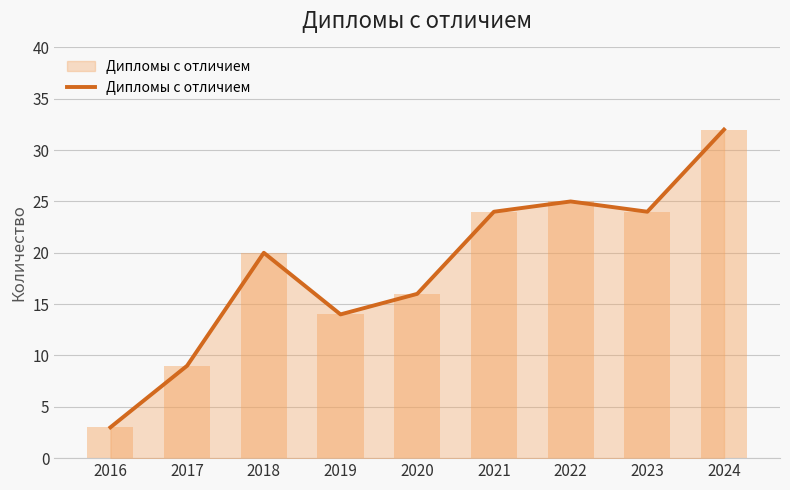

What is the value of the 1st bar from the left?

3